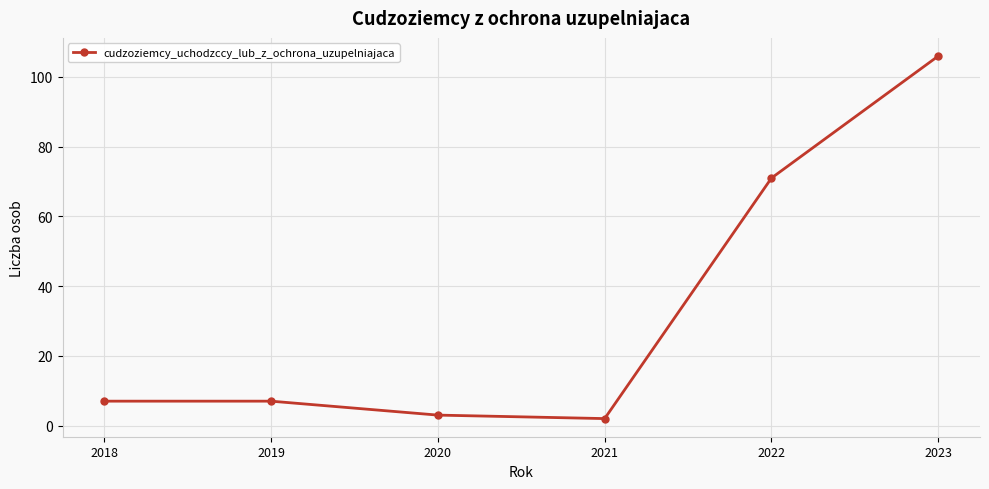

Reading left to right, extract all data points from this chart.

7	7	3	2	71	106